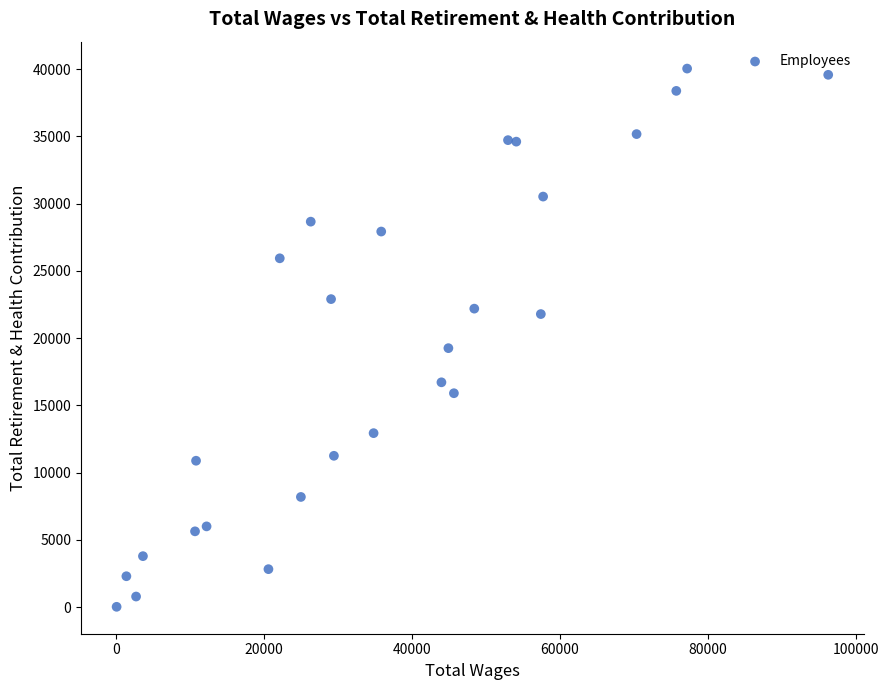

What Y value in the scatter plot is closest to 20031?

19254